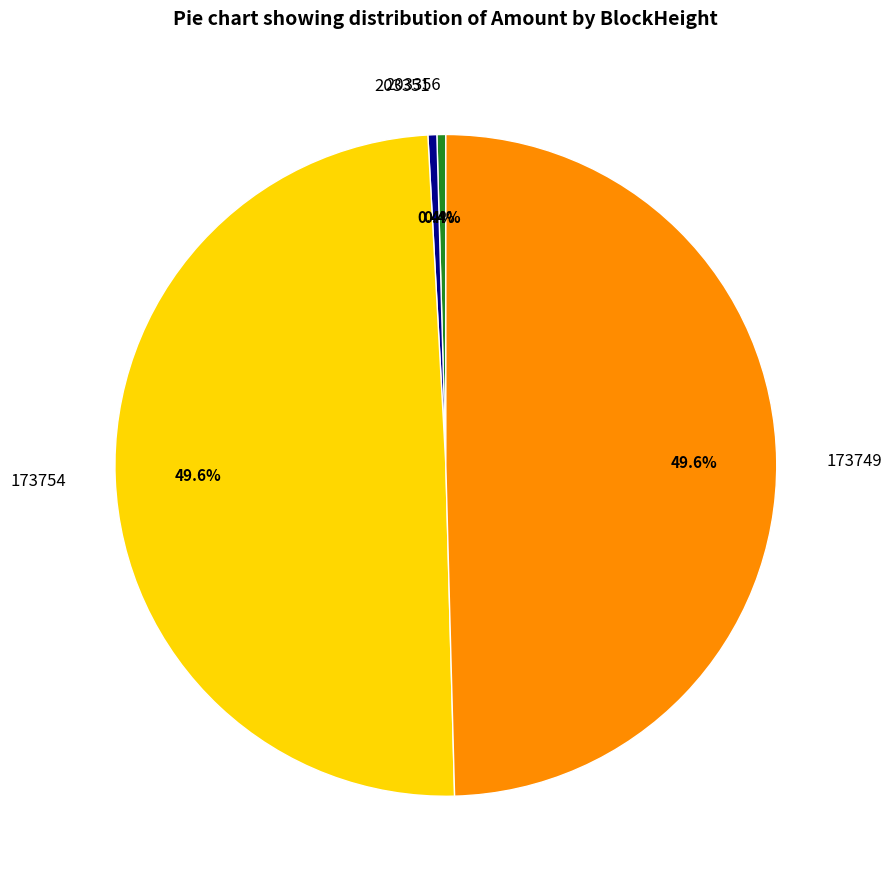

What is the total percentage of 203356 and 173749?

50.0%